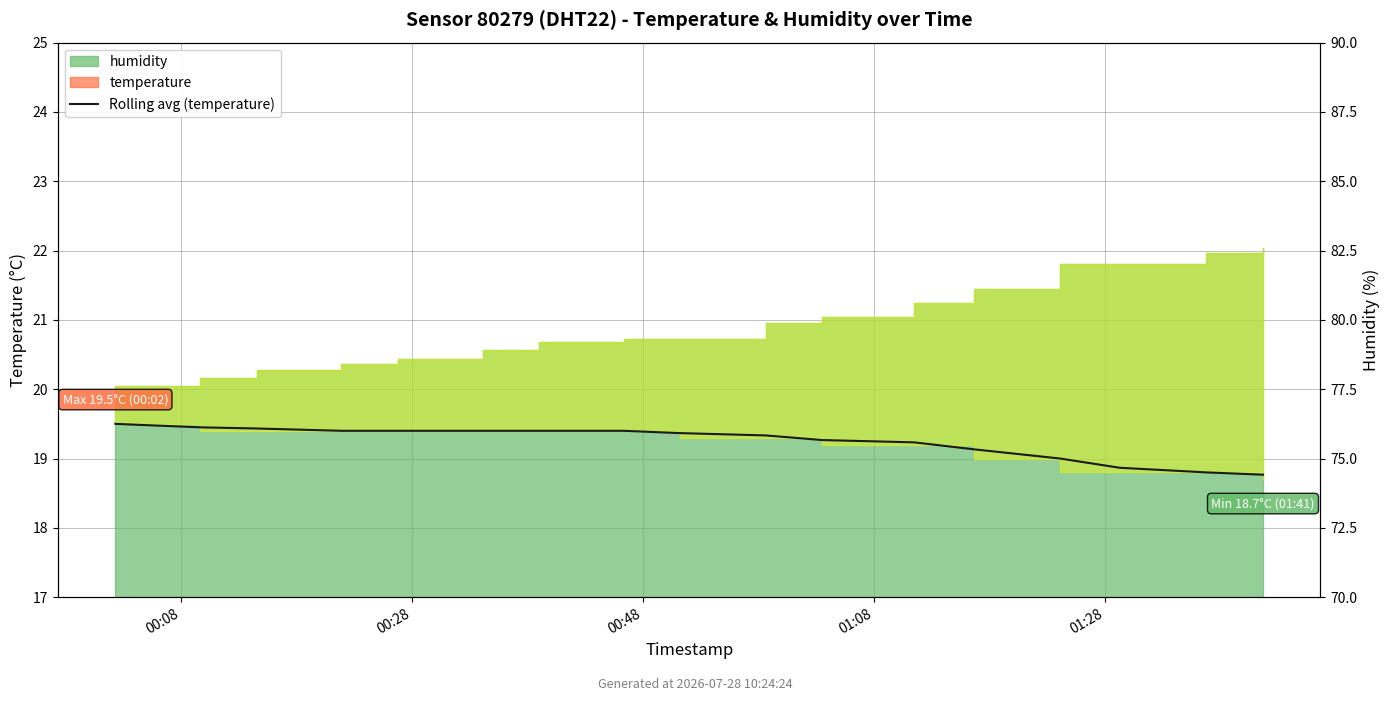

Count the number of categories in the chart.

17